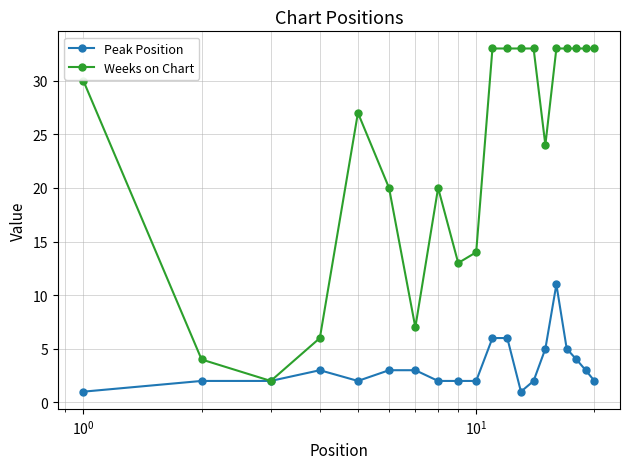

Rank the series by their maximum value, from highest to lowest.

Weeks on Chart, Peak Position